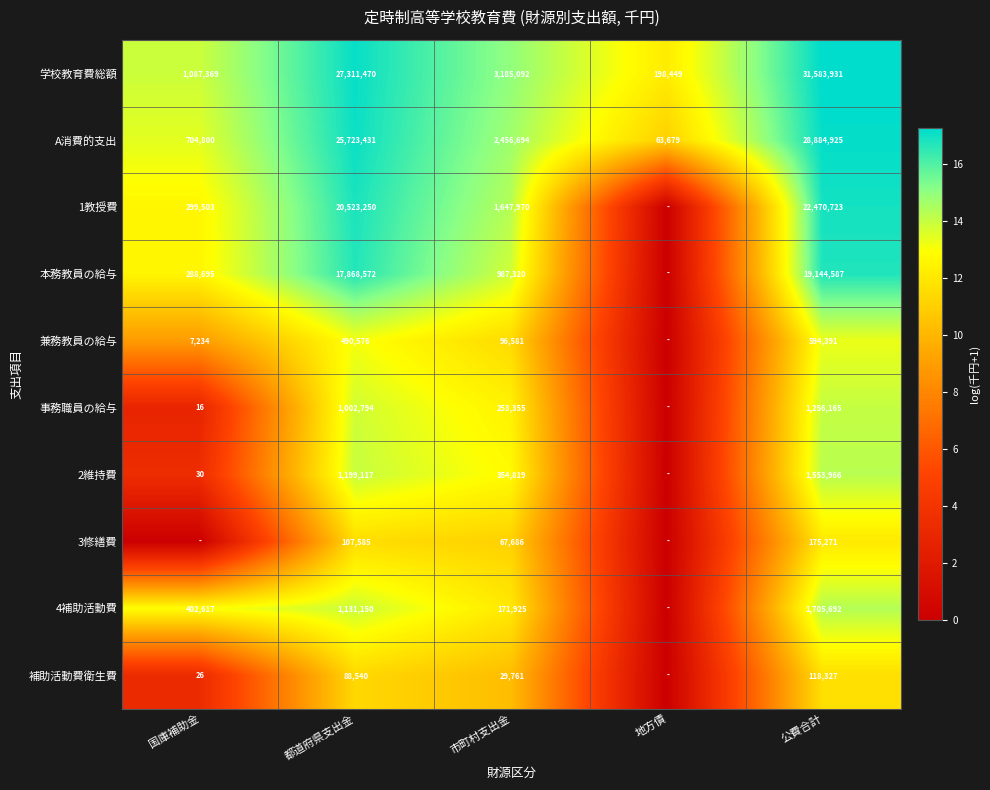

What is the spread (max minus min) of values at 都道府県支出金?

27222930